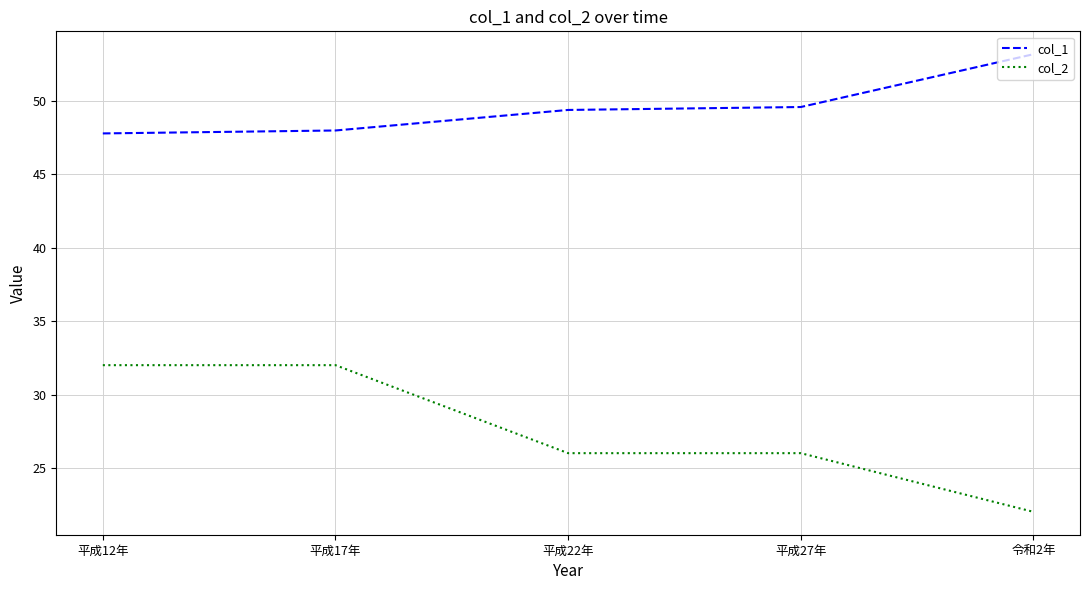

Rank the series by their average value, from highest to lowest.

col_1, col_2